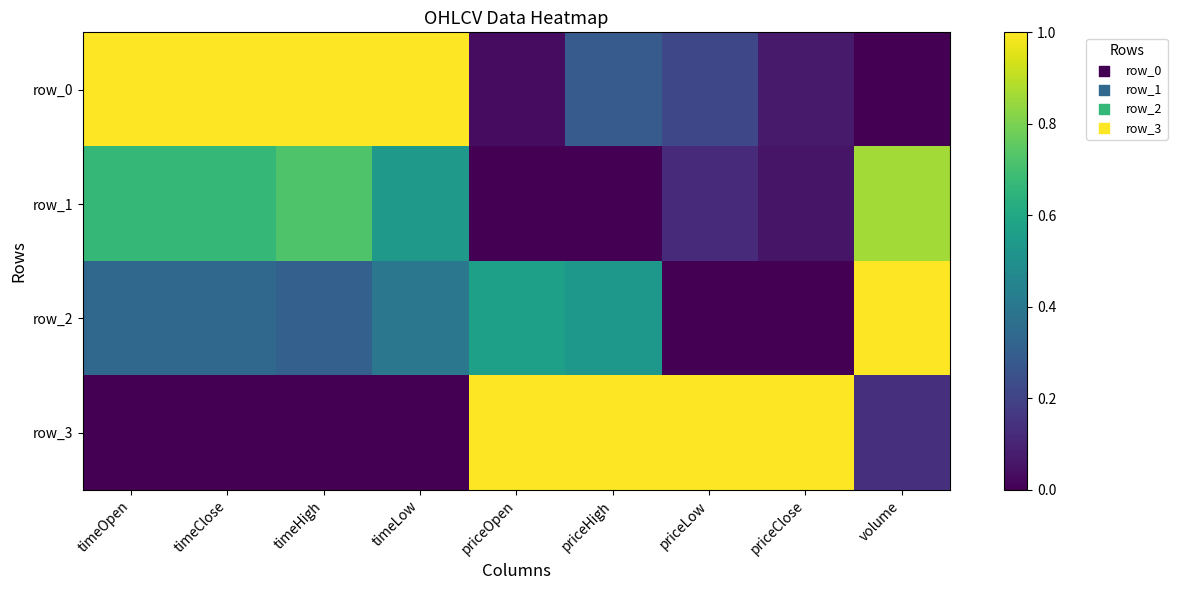

What is the sum of the row_1 values at priceHigh and timeOpen?

0.7